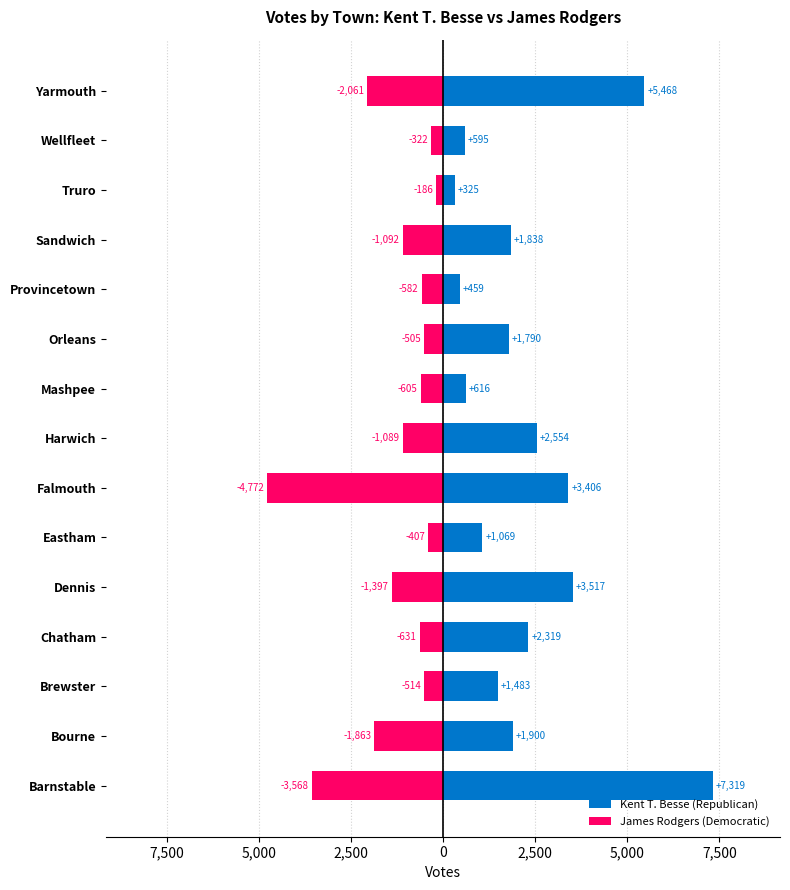

True or false: James Rodgers (Democratic) has a value of -145 at Provincetown.

False